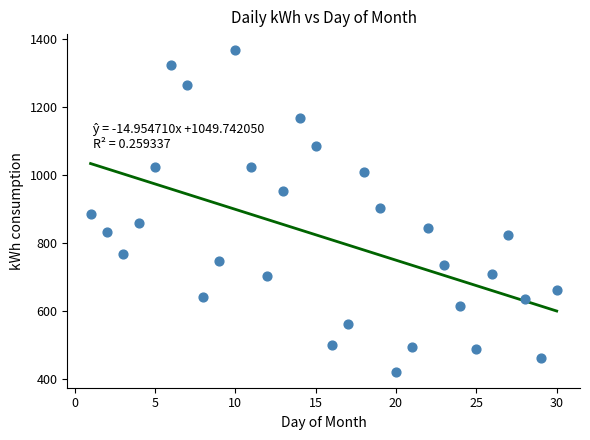

What is the range of Y values (max minus min)?

945.3